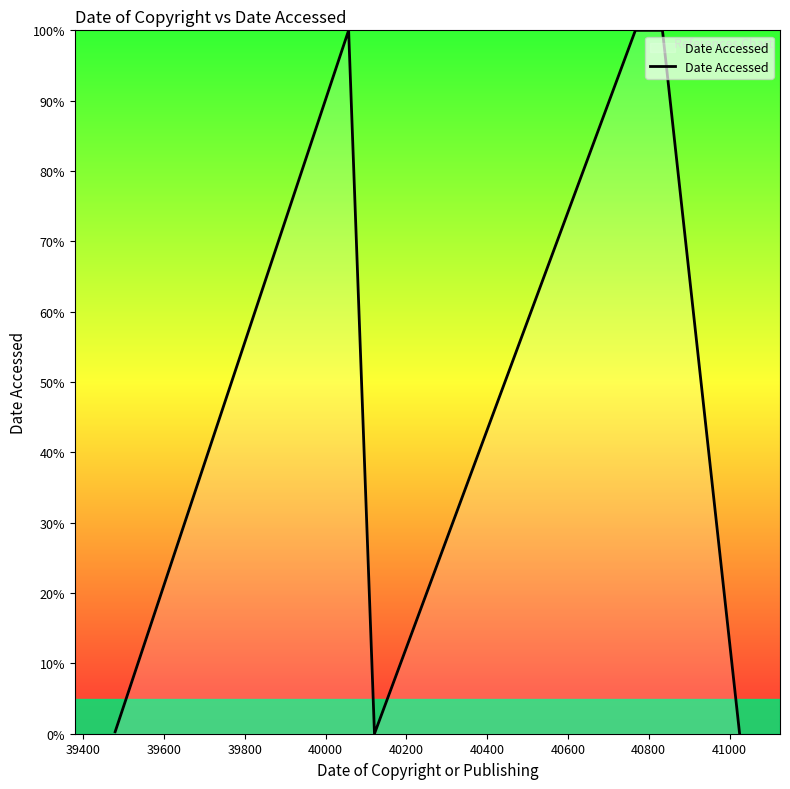

True or false: the data has more than 0 interior local peaks.

True